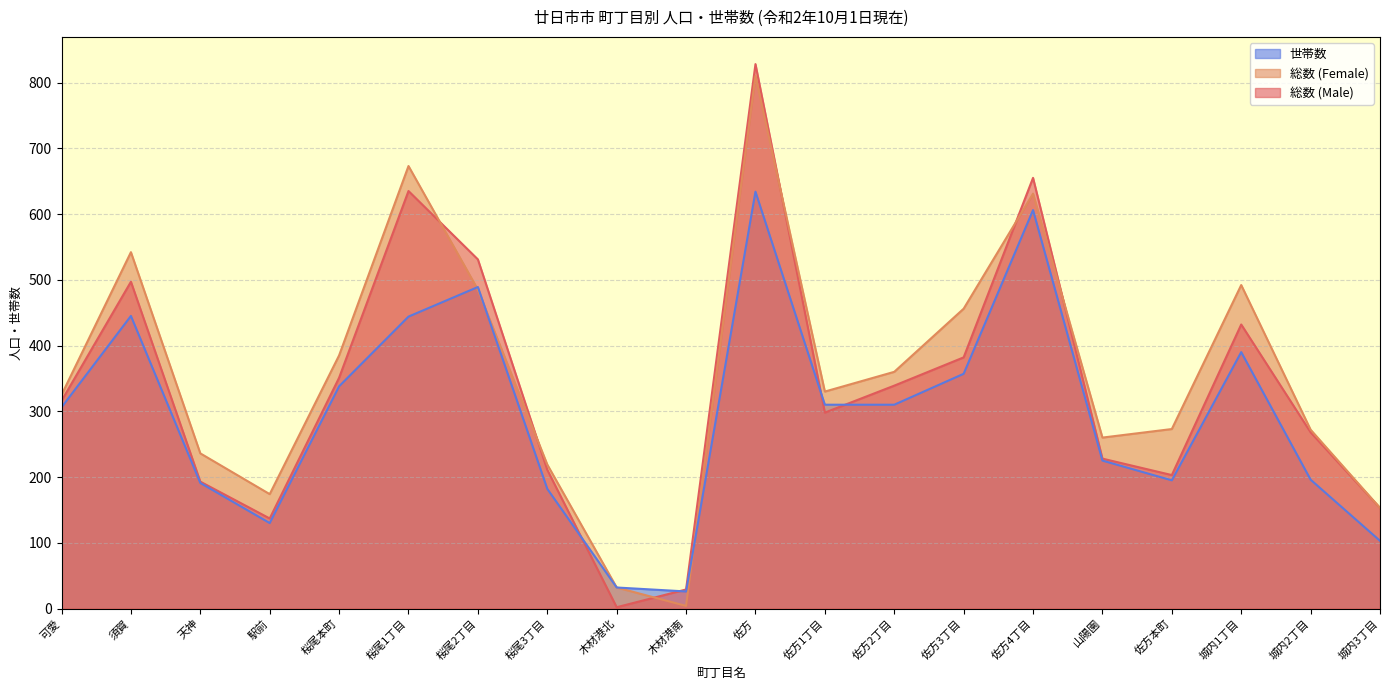

Is the value of 総数 (Female) at 佐方 greater than the value of 総数 (Male) at 桜尾2丁目?

Yes